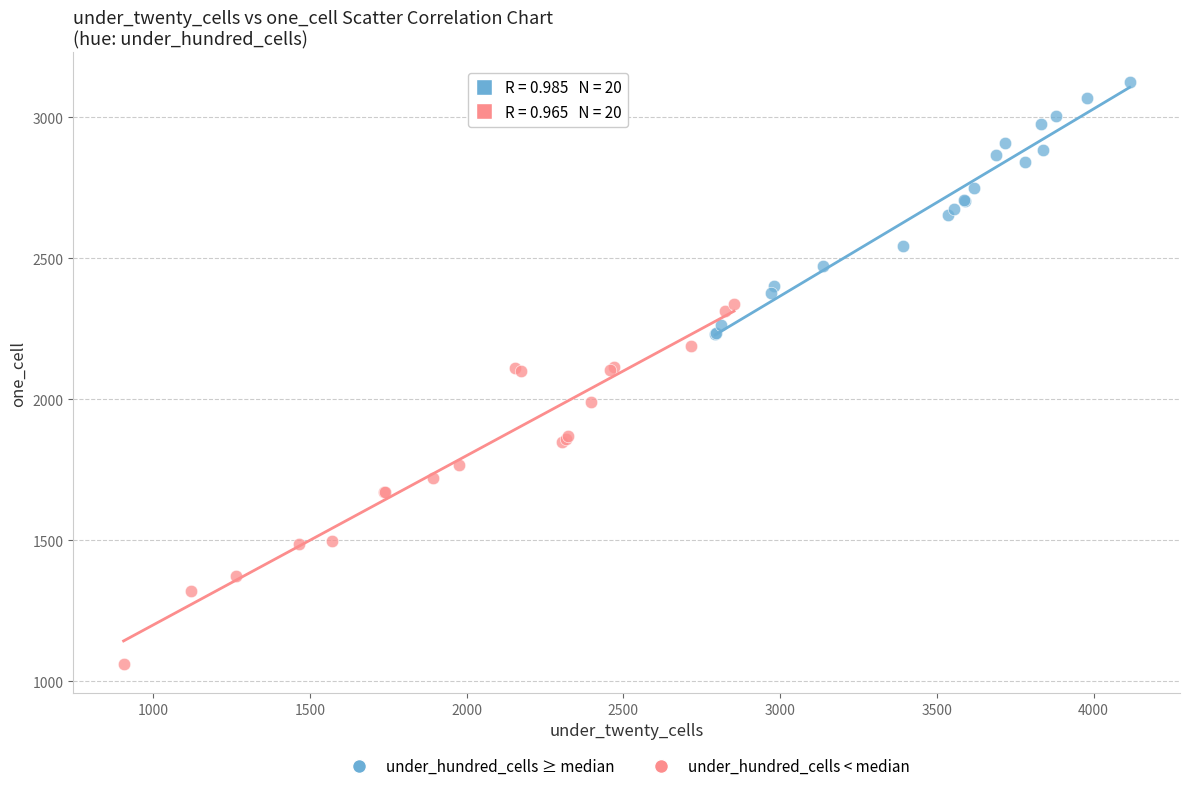

Which series reaches the maximum Y coordinate?

under_hundred_cells ≥ median